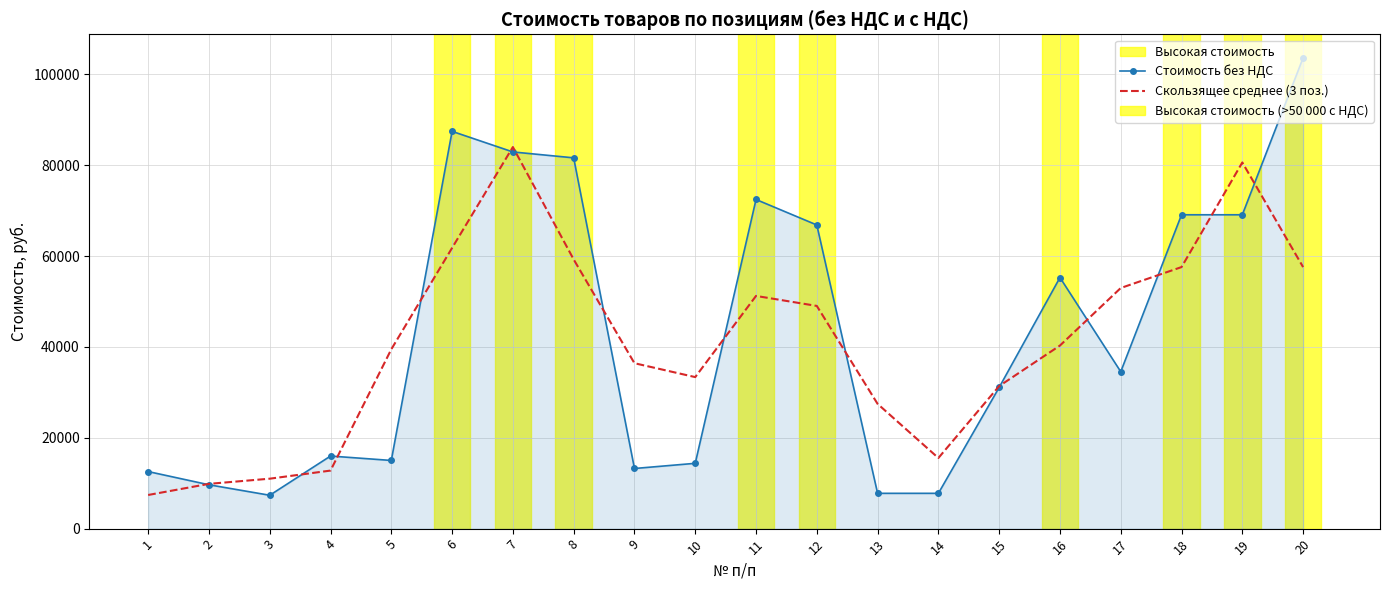

Which series has the largest range (max minus min)?

Стоимость без НДС